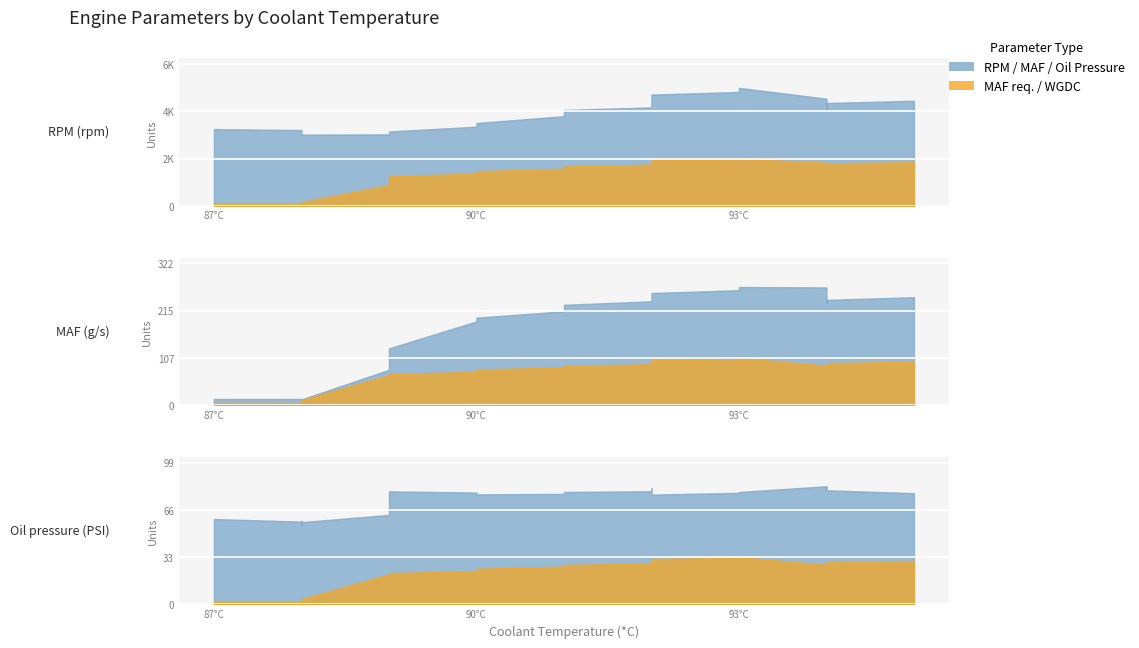

What is the total value across all series at 94?

5726.4